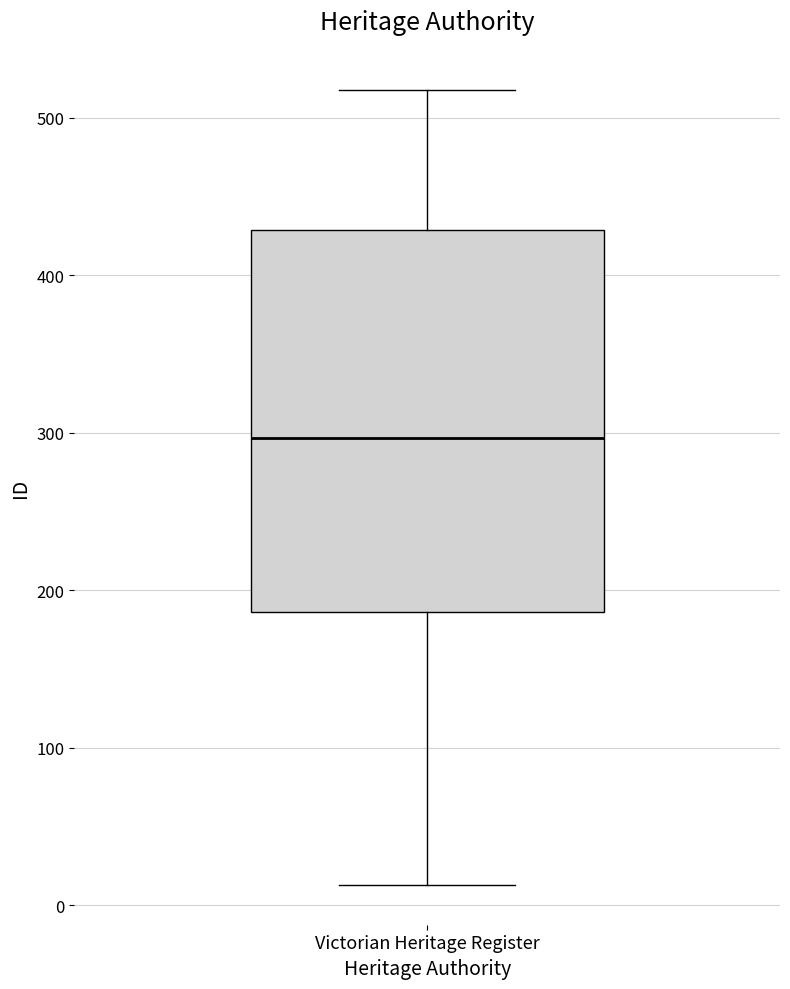

Read this box plot against the y-axis: the position of the median line, the range covered by the box, and the ends of both whiskers. The values are not printed on the chart, so give them approximately, as read against the axis.

median 300, box 190 to 430, whiskers 10 to 520